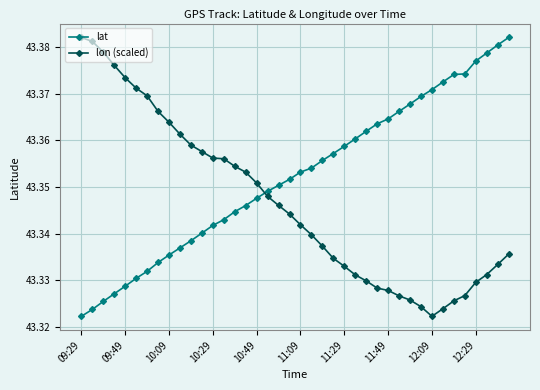

Rank the series by their average value, from lowest to highest.

lon (scaled), lat